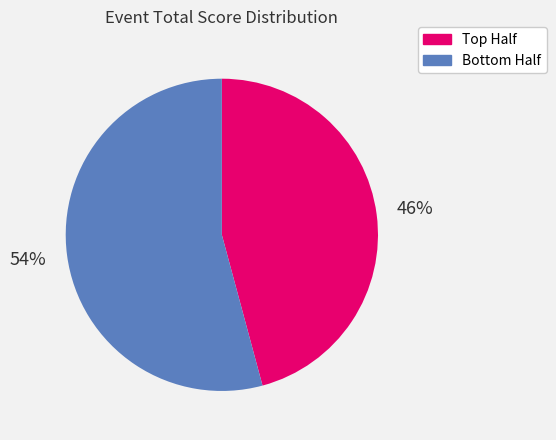

To the nearest percent, what is the difference between the largest and smallest slice percentages?

8%